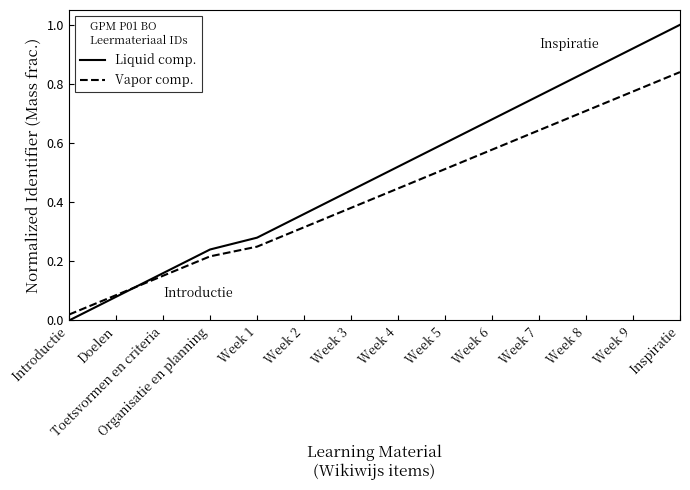

What position from the right is Week 4?

7